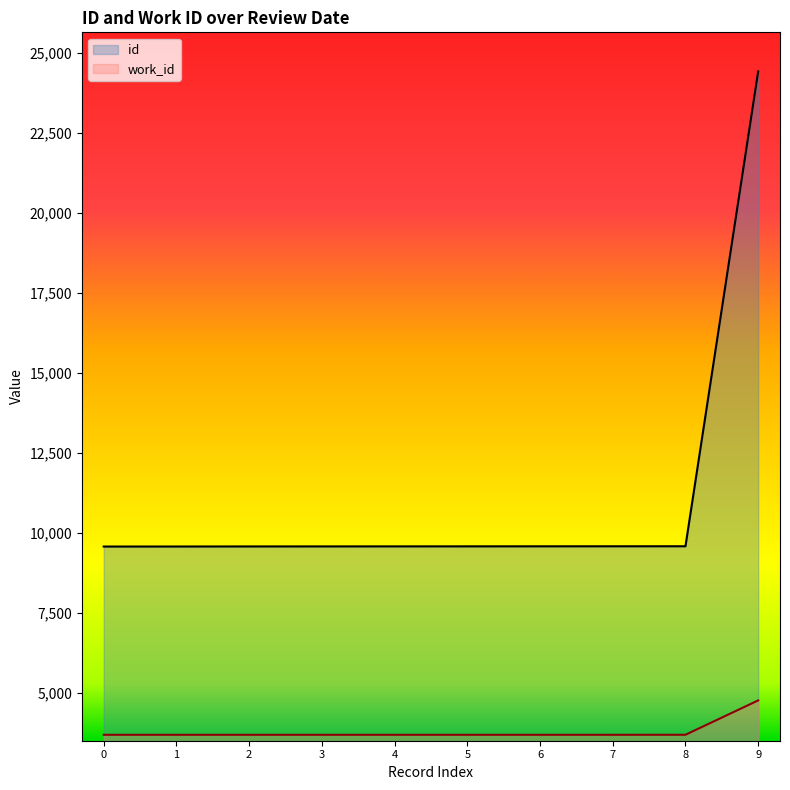

At which category is the sum across all series the highest?

9